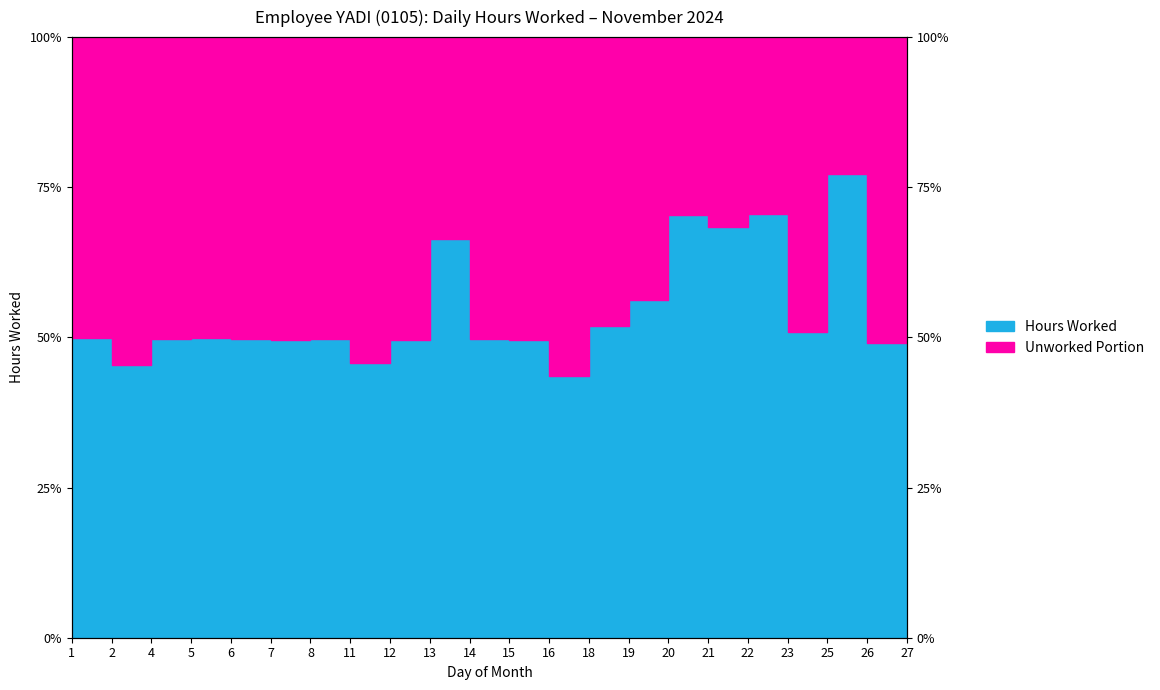

True or false: the data shows 66.5 at 13.

True